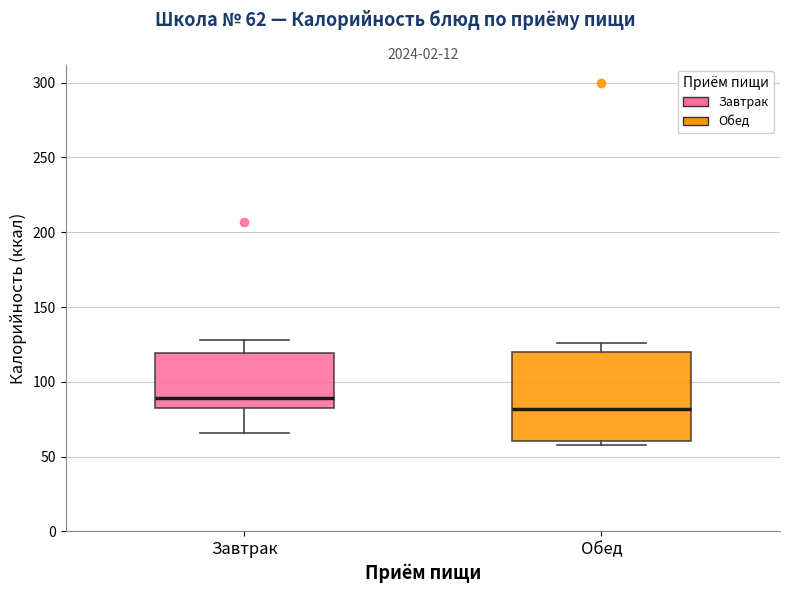

Which box has the highest median line?

Завтрак